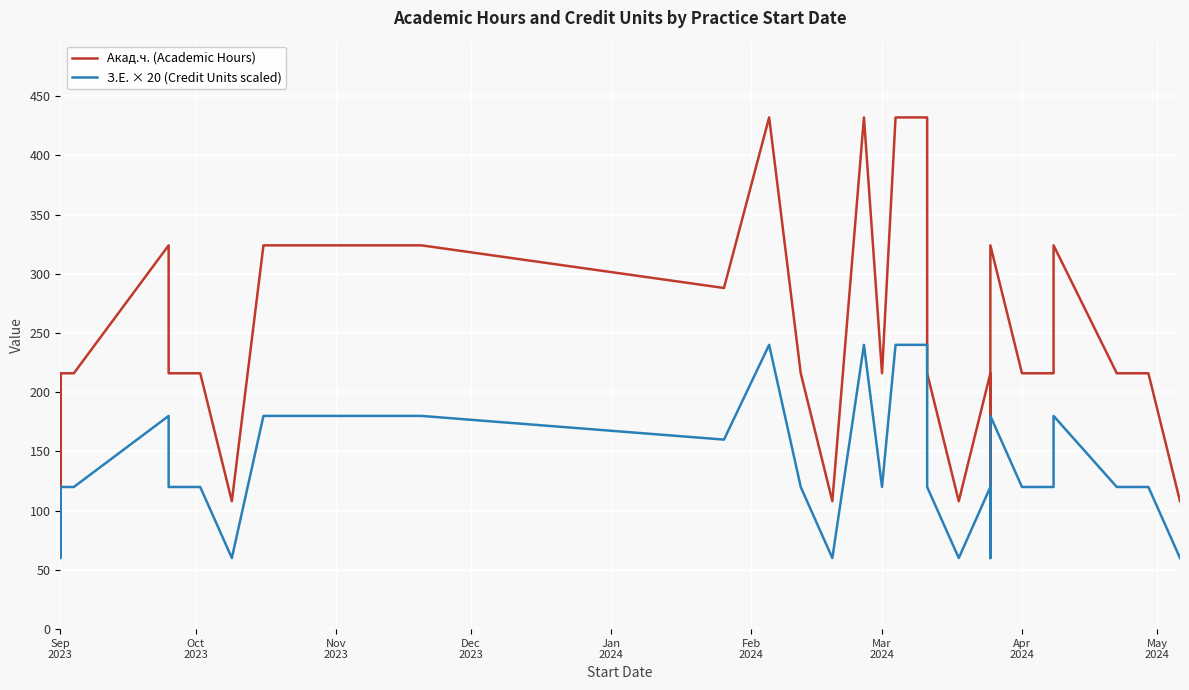

At how many categories does at least one series exceed 240?

11